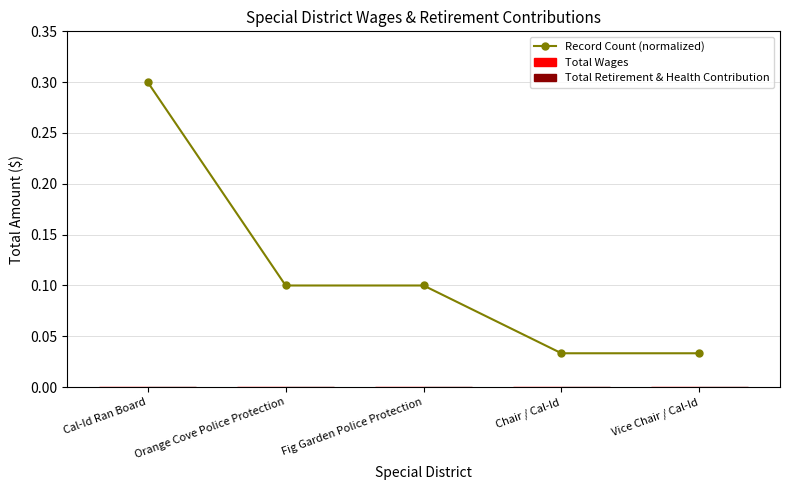

Between Cal-Id Ran Board and Orange Cove Police Protection, which is larger?

Cal-Id Ran Board